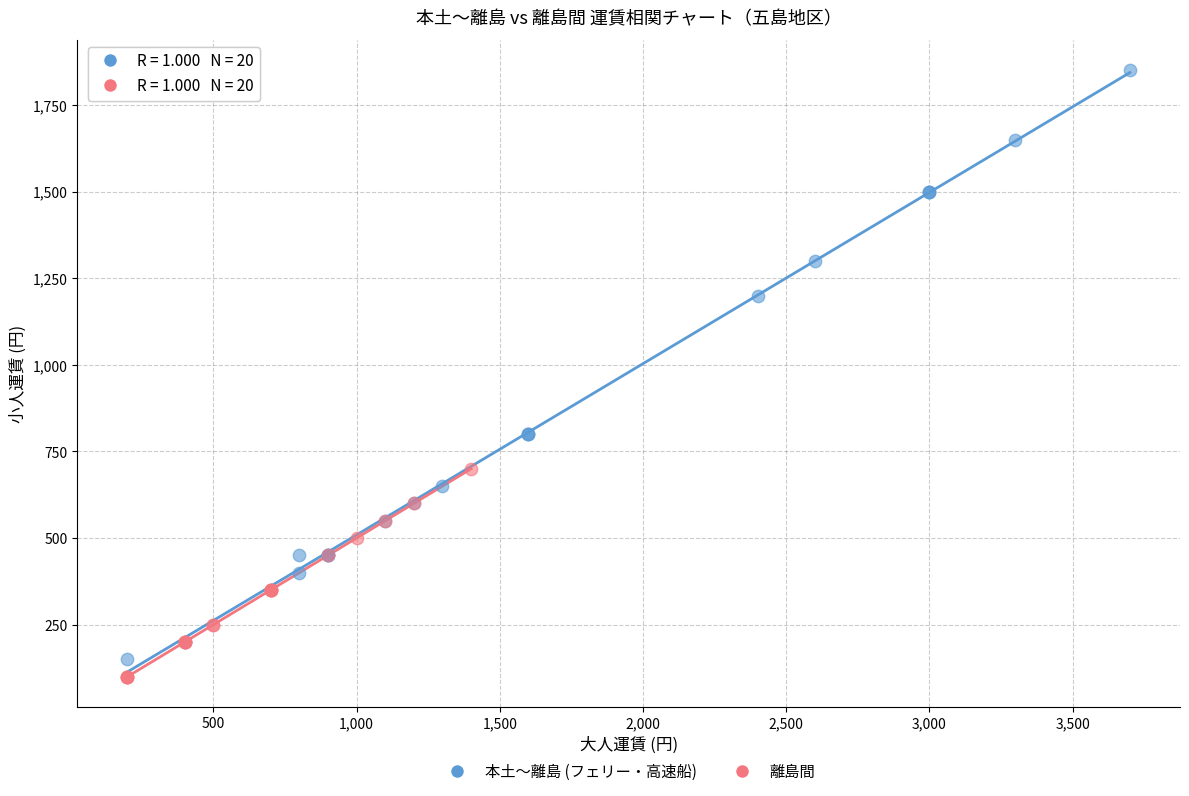

Which series has the widest spread of Y values?

本土～離島 (フェリー・高速船)